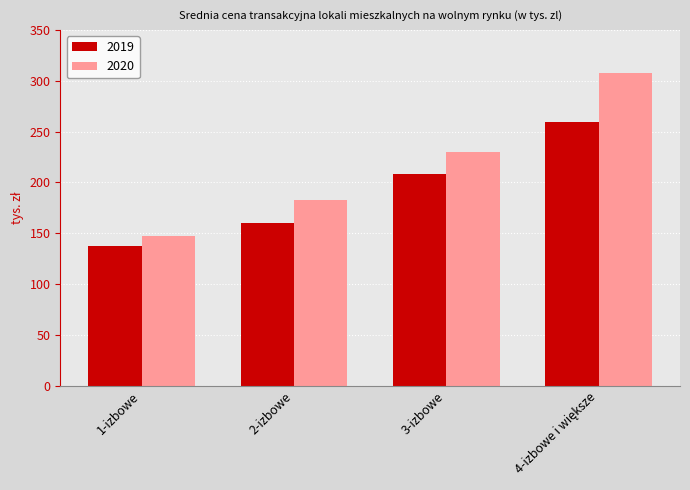

How many values in the 2020 series are below 230?

2